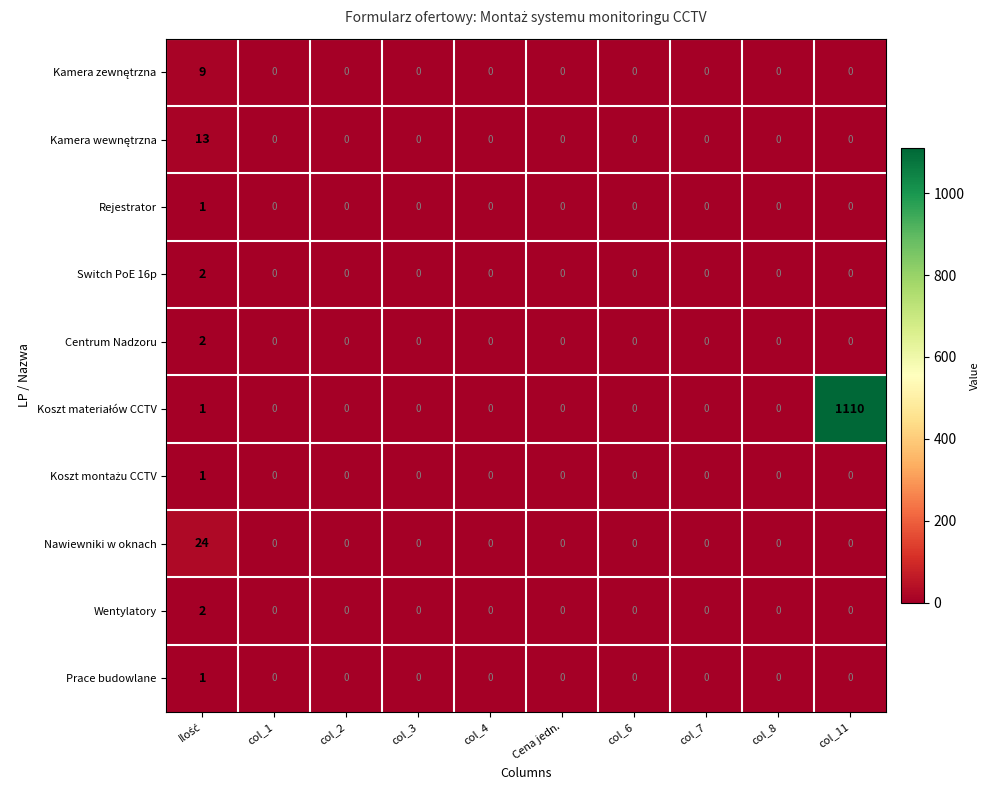

What is the maximum value shown in the chart?

1110